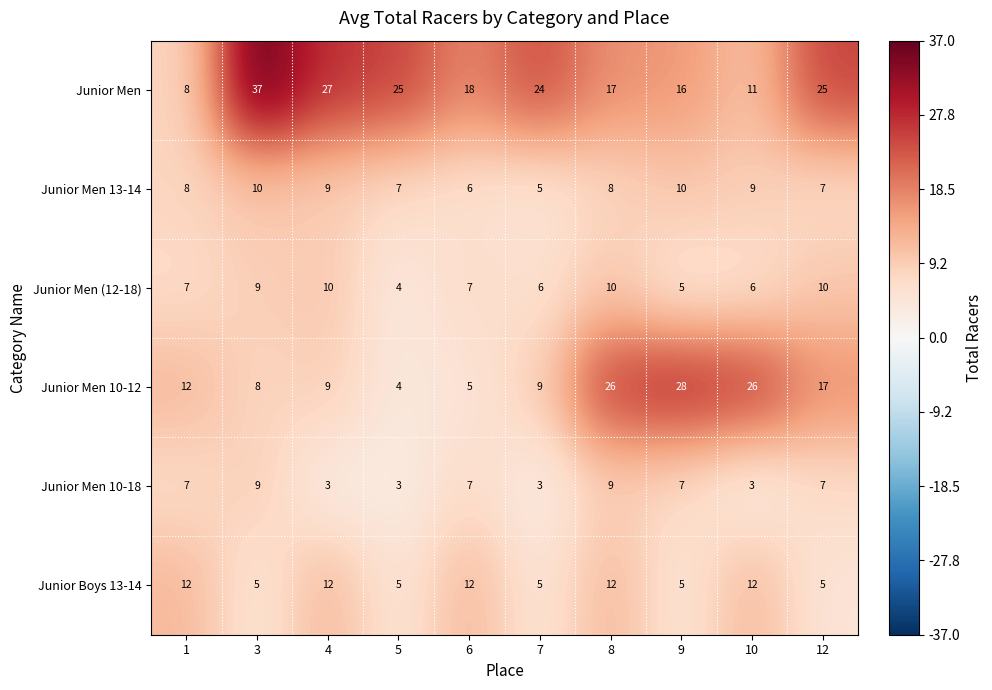

At how many categories does at least one series exceed 8?

10